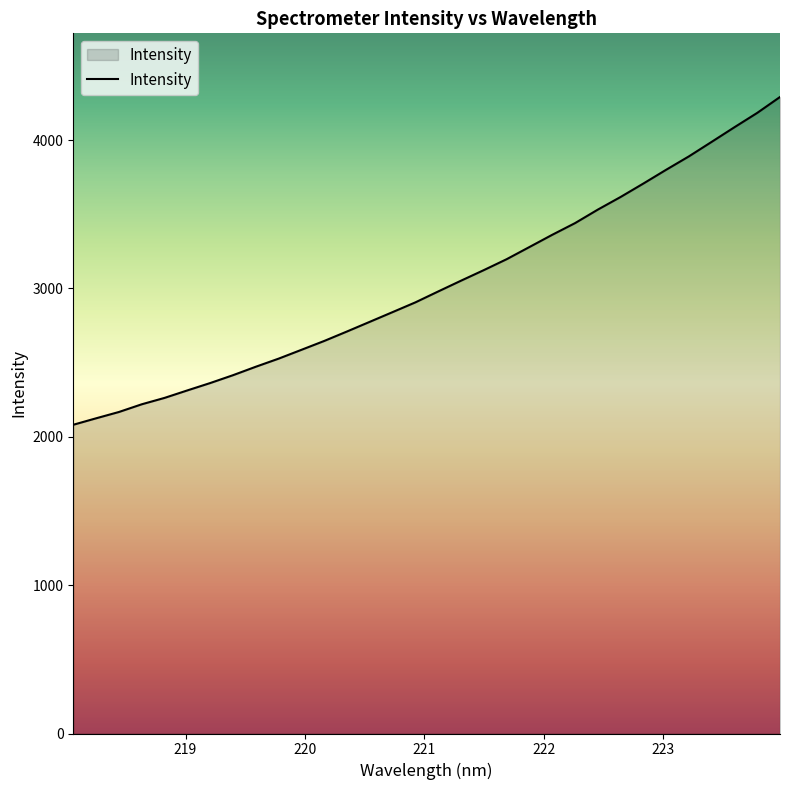

What is the difference between the maximum and minimum values?

2209.6